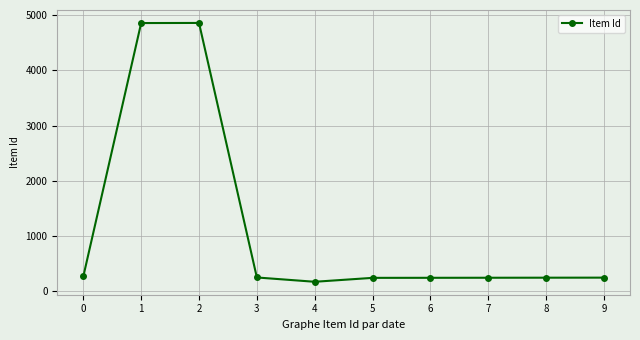

The value at 4 is 171. True or false?

True